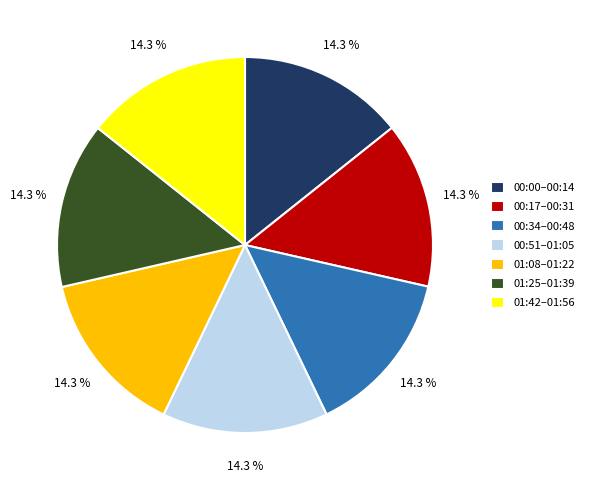

What is the ratio of the value at 01:08–01:22 to the value at 00:34–00:48?

1.0